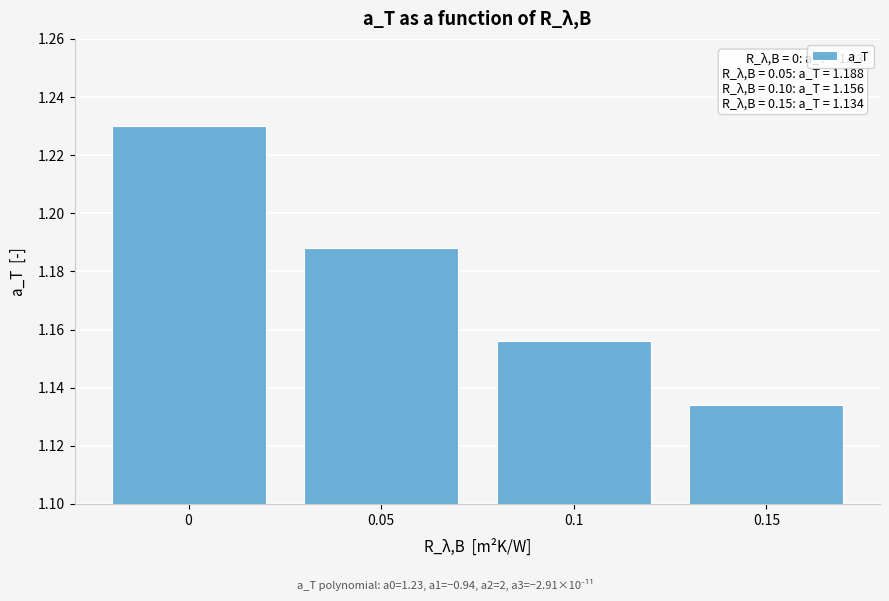

Rank the categories by value from highest to lowest.

0, 0.05, 0.1, 0.15